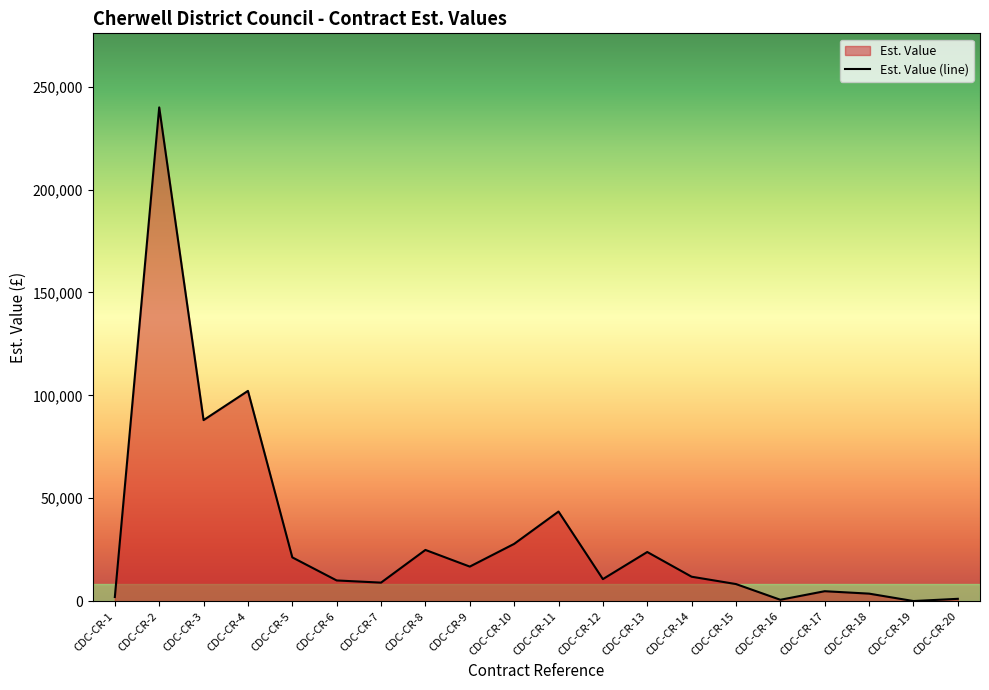

Reading right to left, extract all data points from this chart.

1128.3	46.8	3650.0	4827.2	667.2	8301.0	11868.9	23874.0	10706.0	43525.0	27820.0	16787.0	24879.7	9000.0	10050.0	21260.0	102155.0	87963.0	239897.0	2000.0